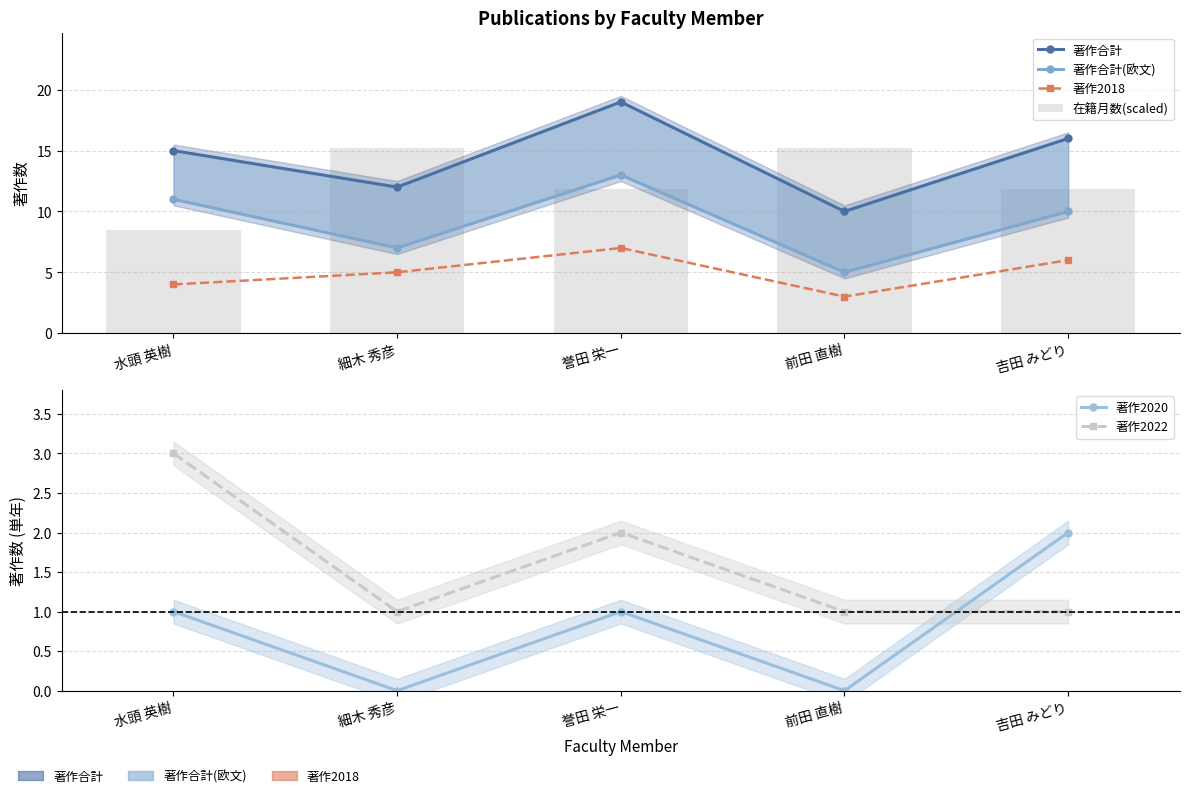

Is it true that 著作2022 equals 0.2 at 吉田 みどり?

False